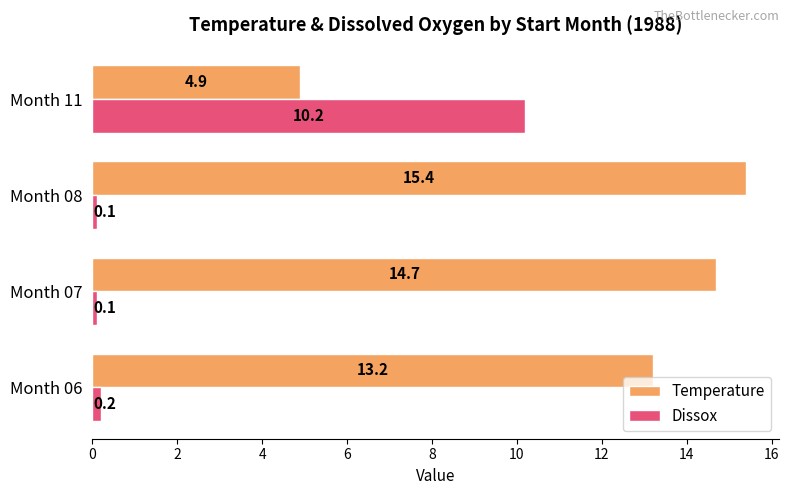

Rank the series by their maximum value, from lowest to highest.

Dissox, Temperature